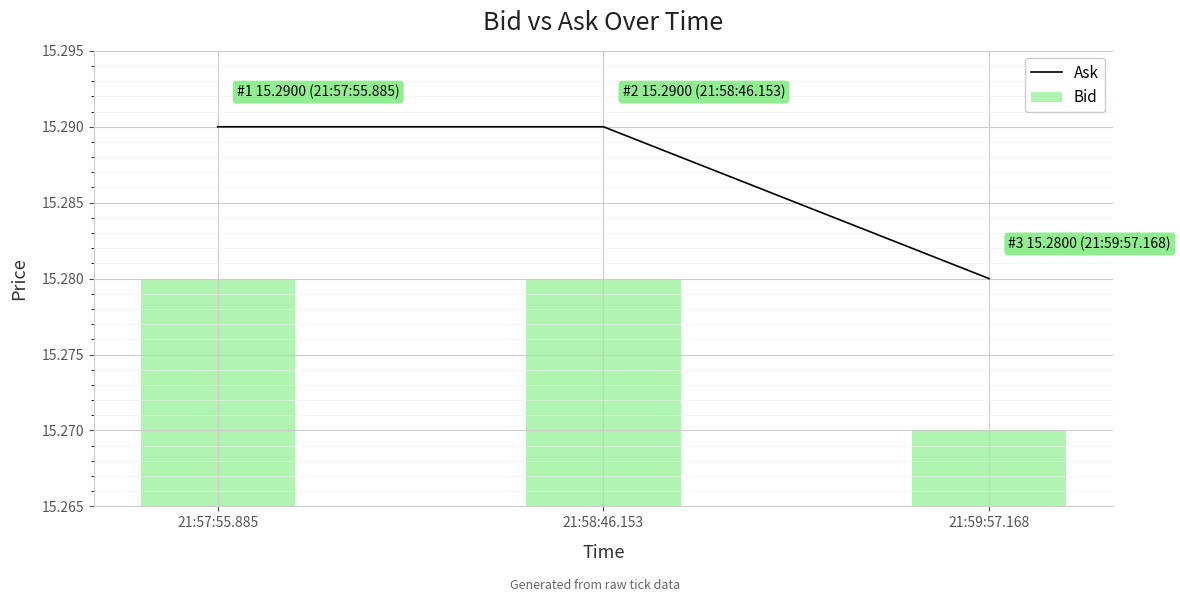

Rank the categories by Bid value from highest to lowest.

21:57:55.885, 21:58:46.153, 21:59:57.168